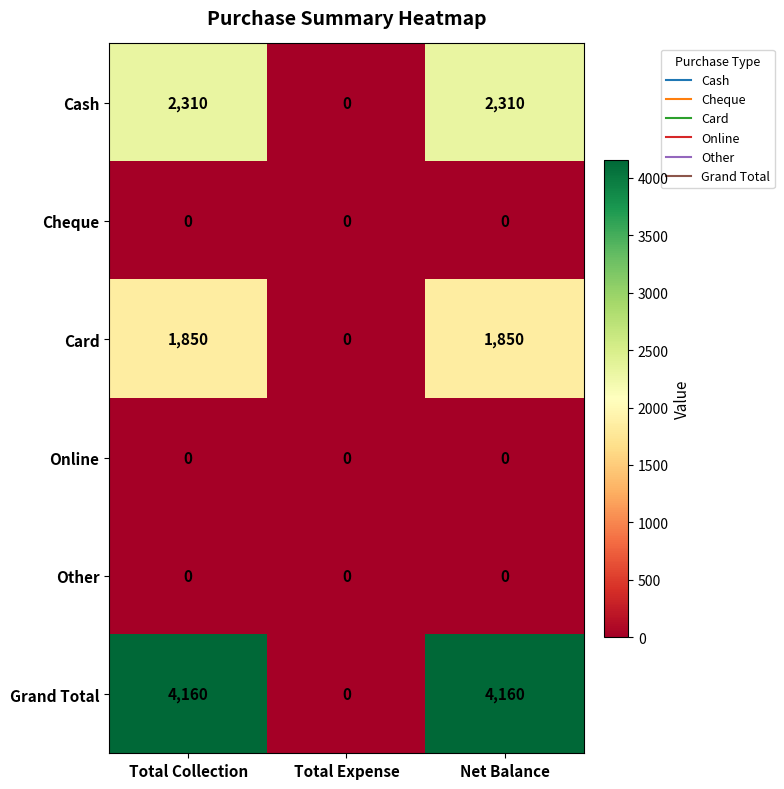

How many data points does each series have?

3